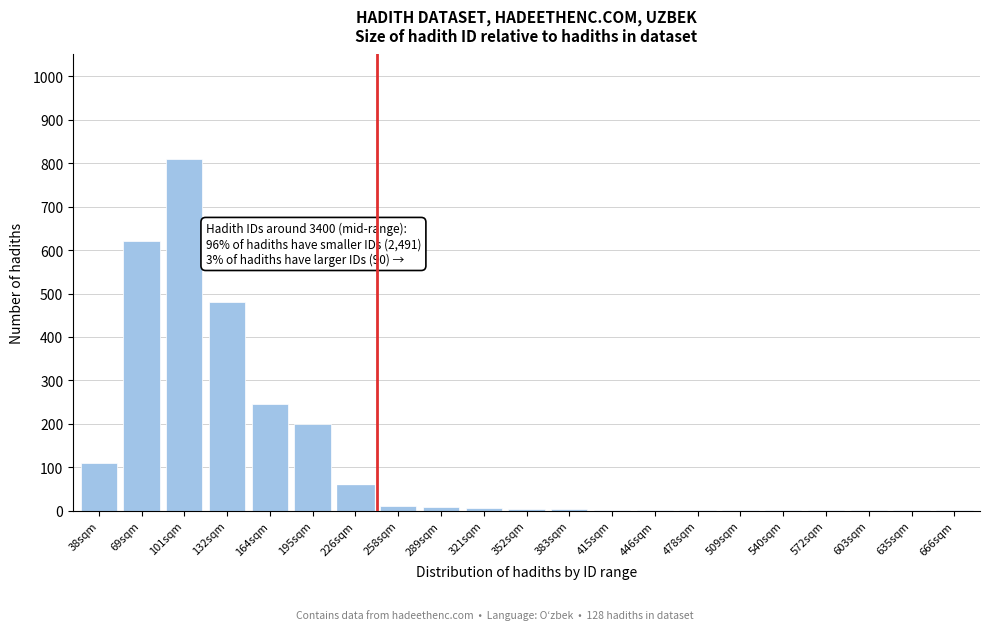

Where is the data nearest to the value 405?

132sqm